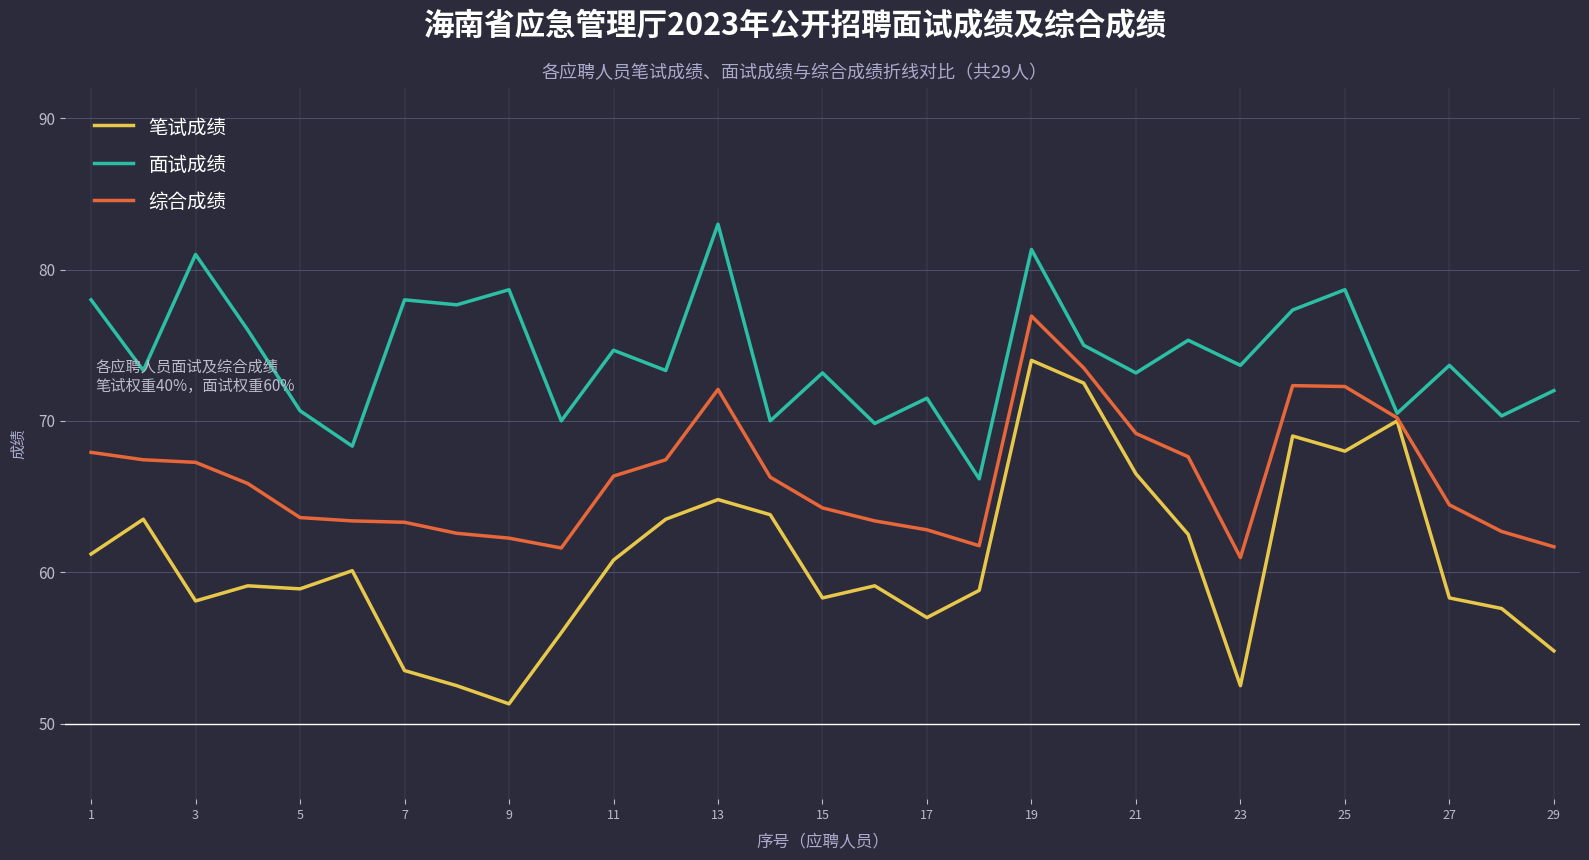

What is the minimum value for 笔试成绩?

51.3